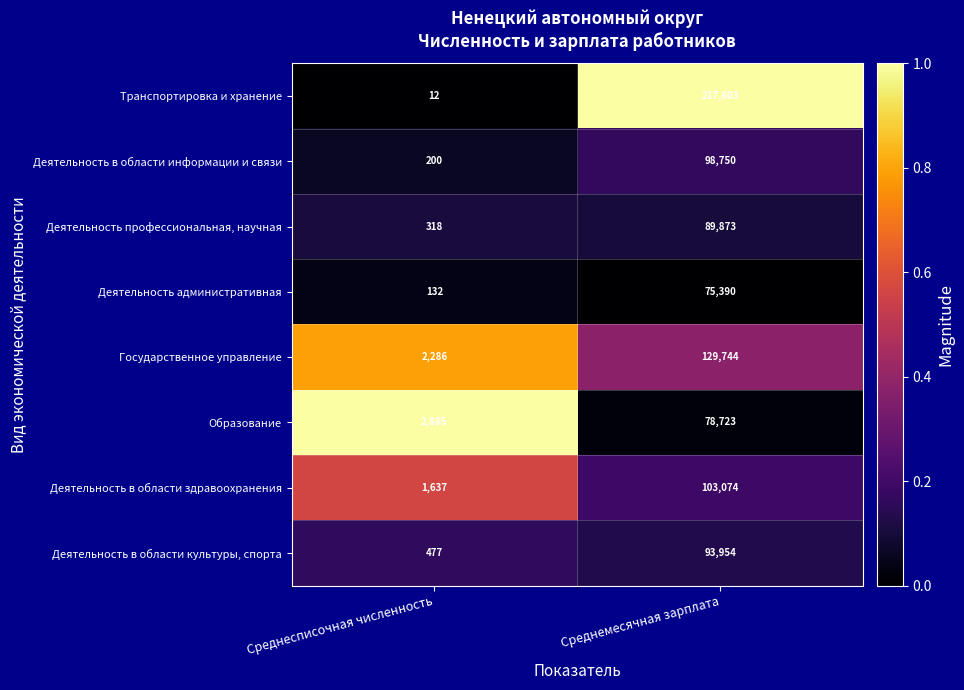

At which category is the sum across all series the highest?

Среднемесячная зарплата